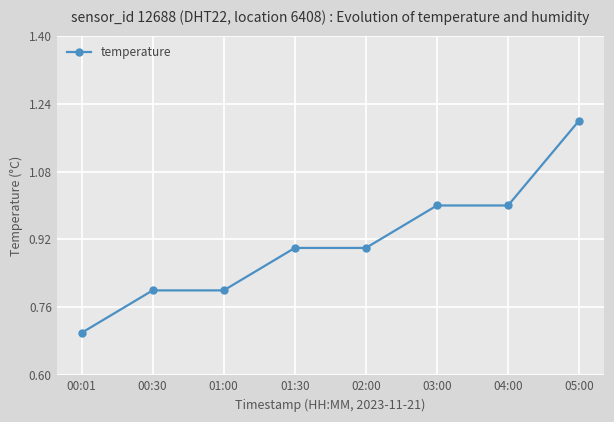

Read the value at 00:01.

0.7